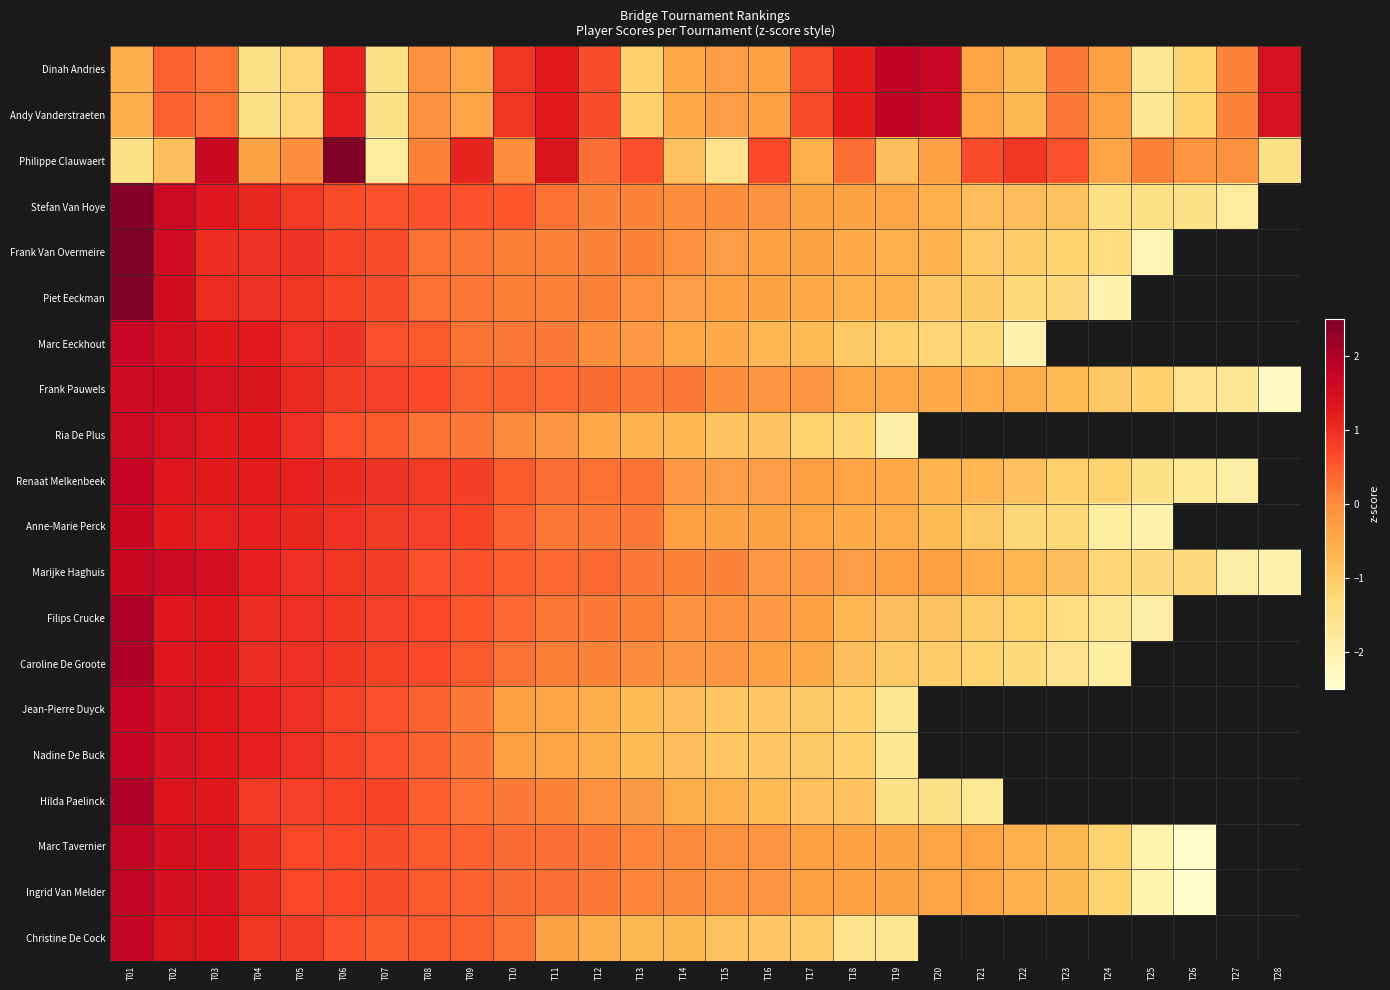

Is the value of Filips Crucke at T22 greater than the value of Anne-Marie Perck at T07?

No